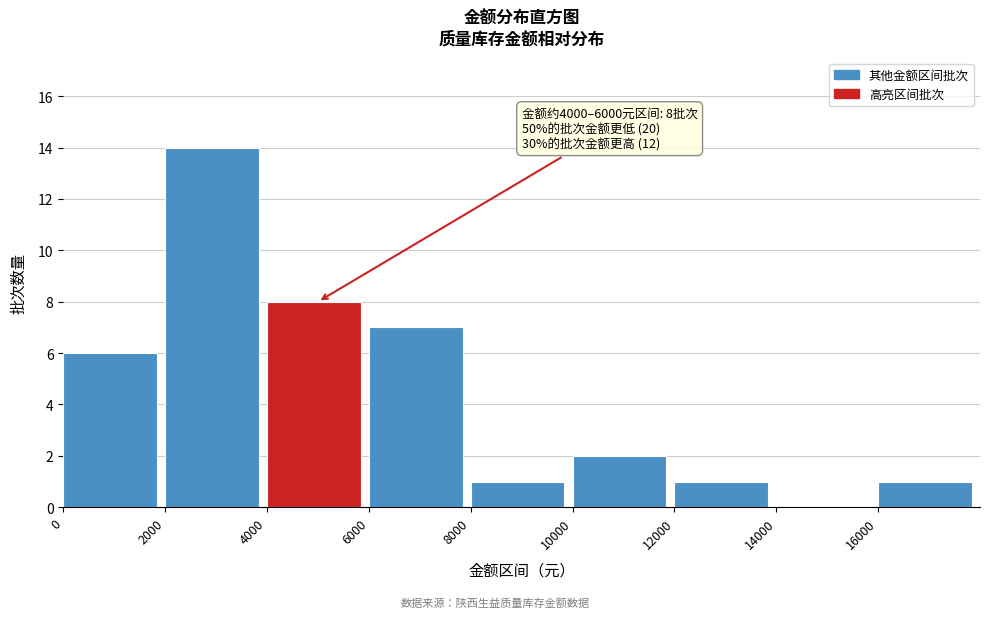

Over which range of the x-axis is the bar tallest?

2000 to 4000